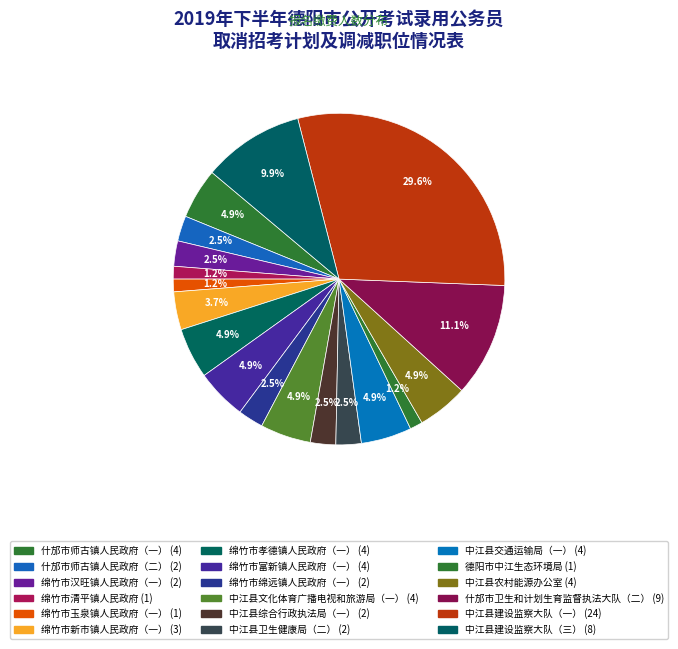

How many slices are in this pie chart?

18